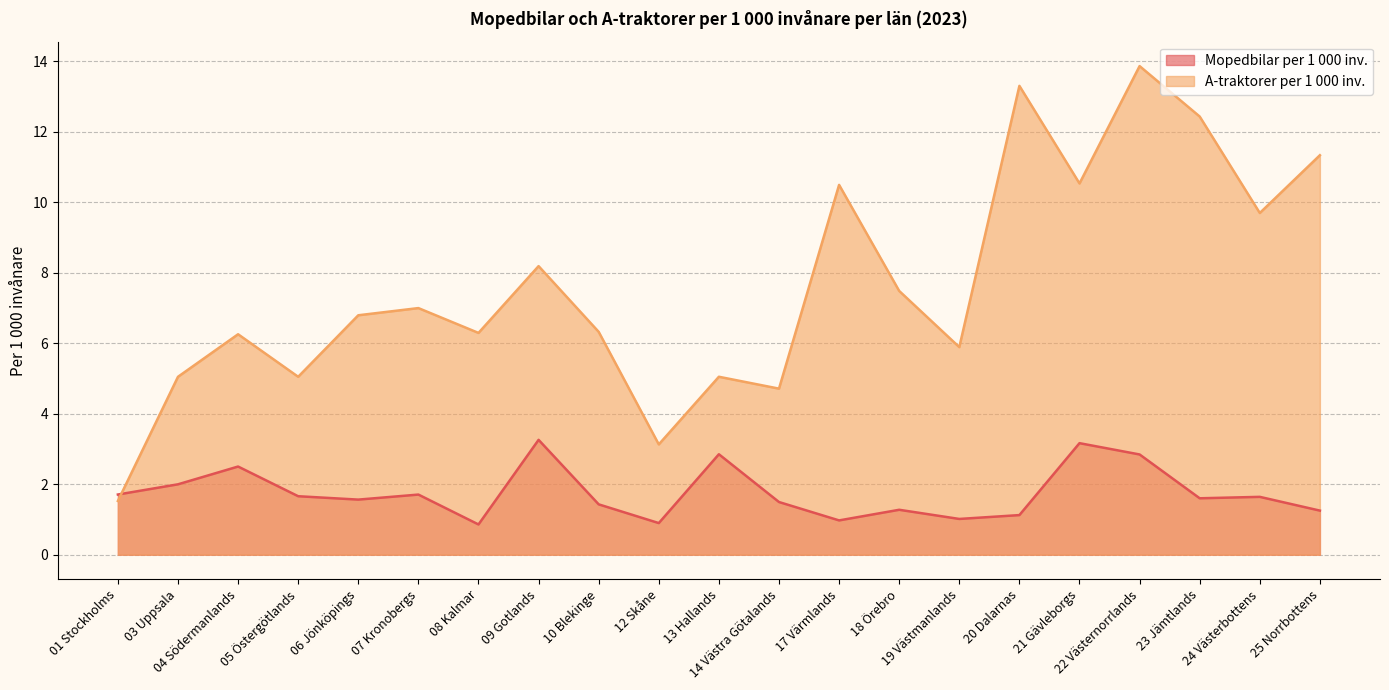

True or false: A-traktorer per 1 000 inv. has a value of 5.9 at 19 Västmanlands.

True